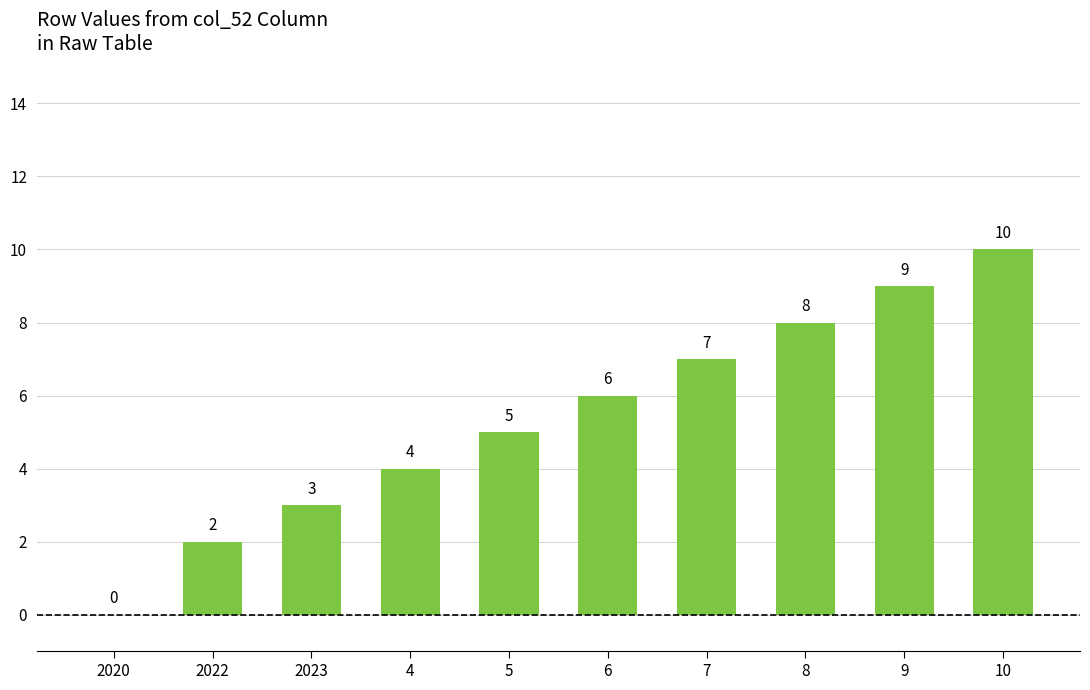

Reading right to left, transcribe all the data shown in this chart.

10=10	9=9	8=8	7=7	6=6	5=5	4=4	2023=3	2022=2	2020=0